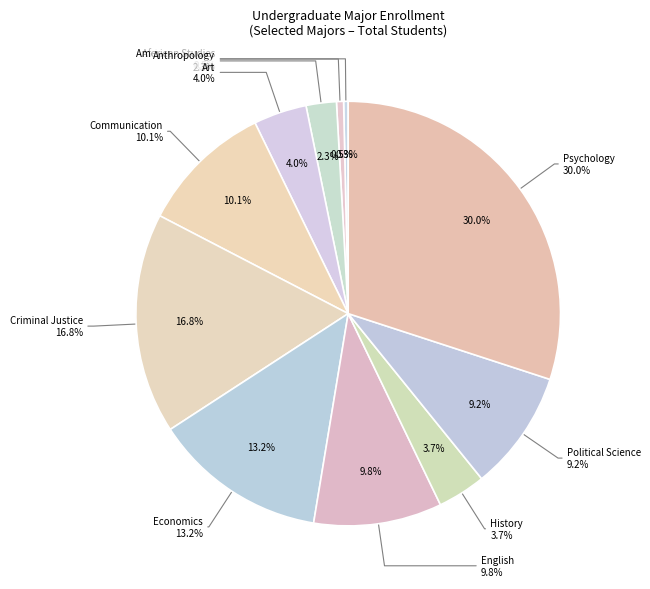

What portion of the pie excludes Art?

96.0%